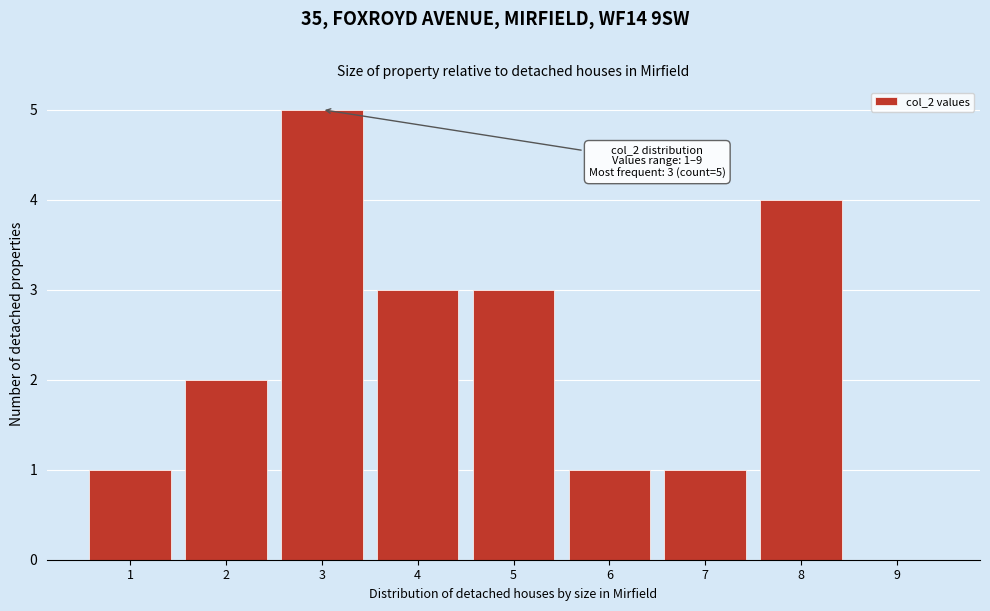

Which range on the x-axis has the tallest bar?

2.5 to 3.5